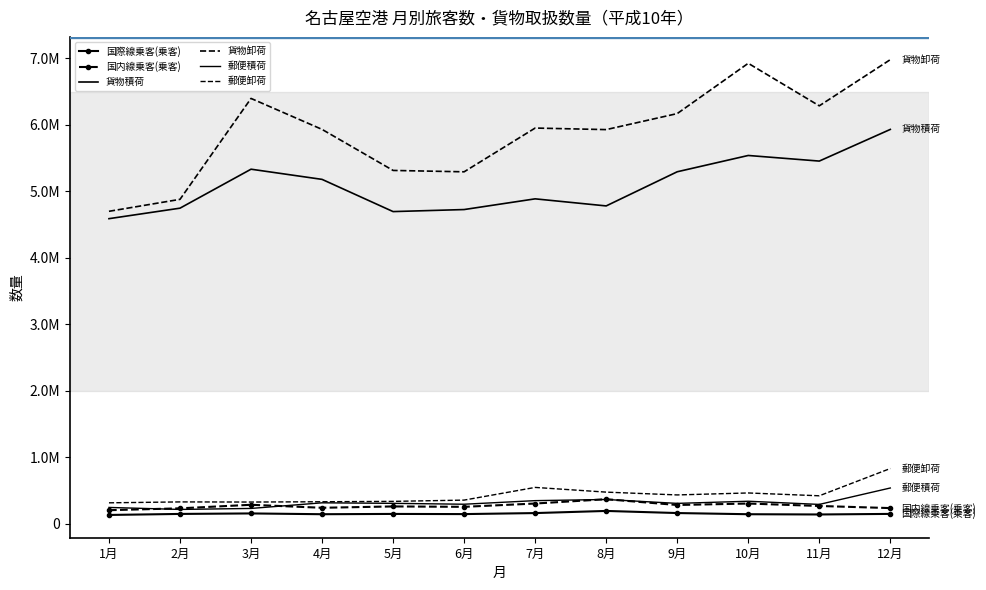

How many data points in 貨物卸荷 are above 5950907?

5